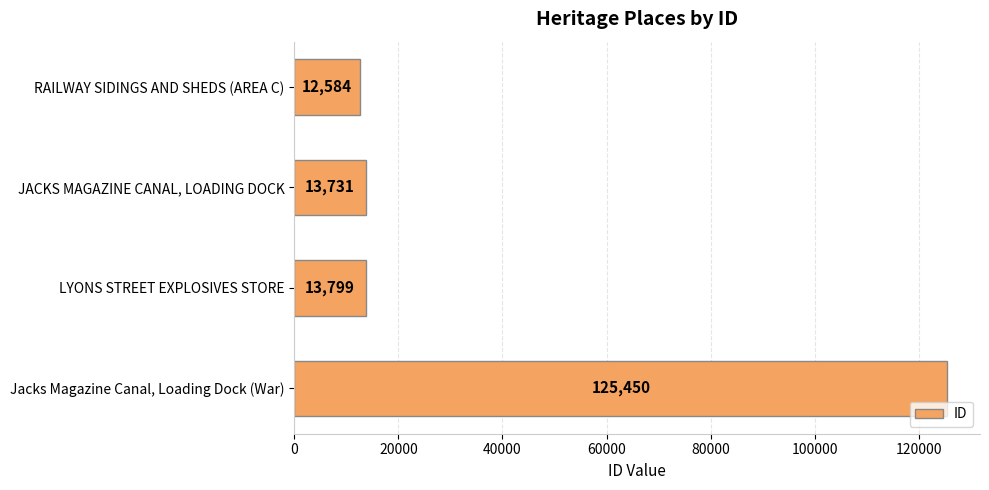

What is the sum of all values?

165564